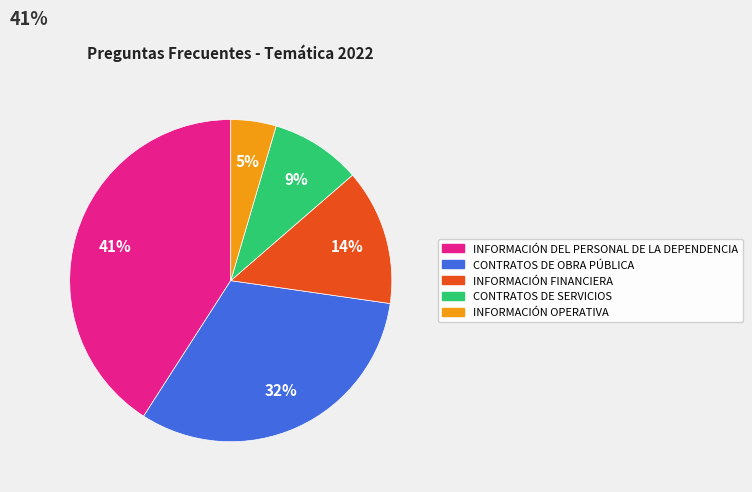

Count the number of slices in the pie.

5